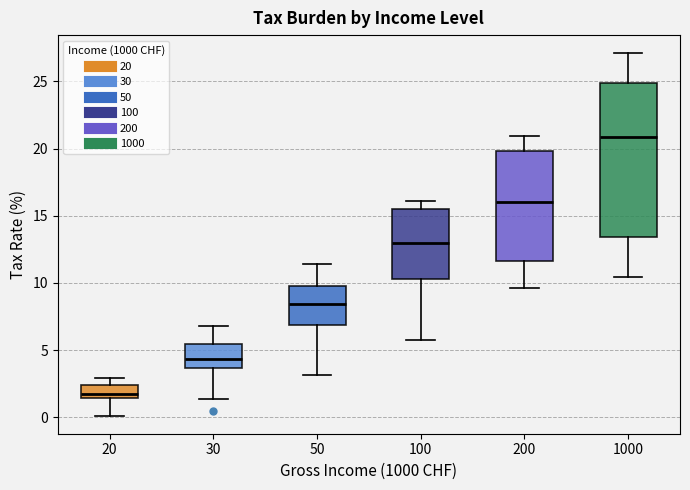

Which box's median line is the highest?

1000